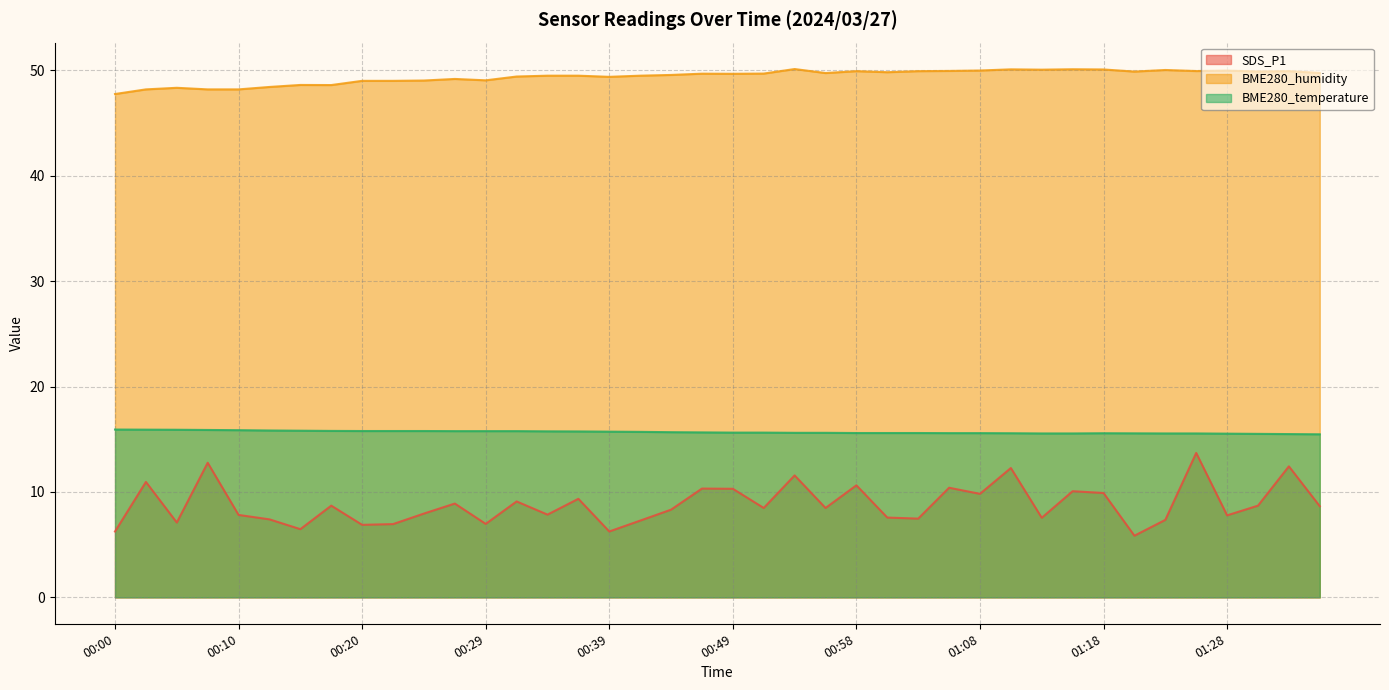

List the series in order of their overall mean, highest first.

BME280_humidity, BME280_temperature, SDS_P1